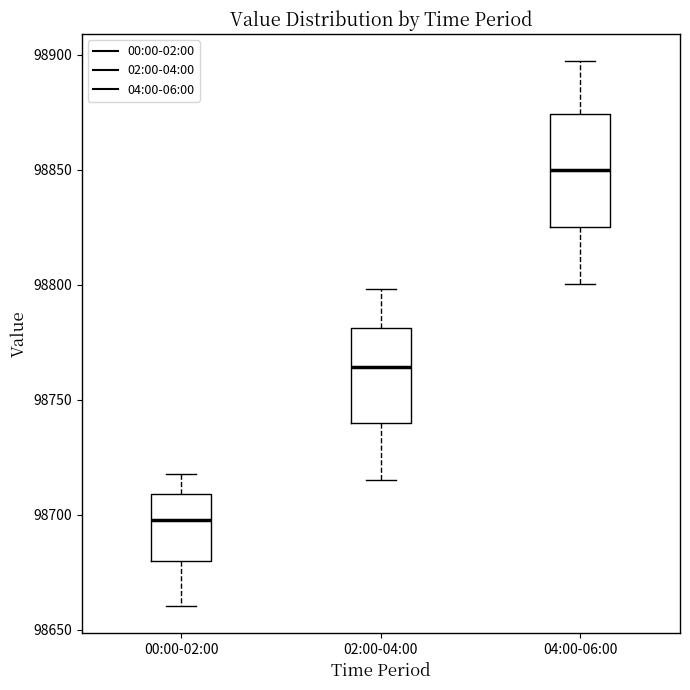

Where does the upper whisker of the box for 04:00-06:00 end on the y-axis? The values are not printed on the chart, so give them approximately, as read against the axis.

98895